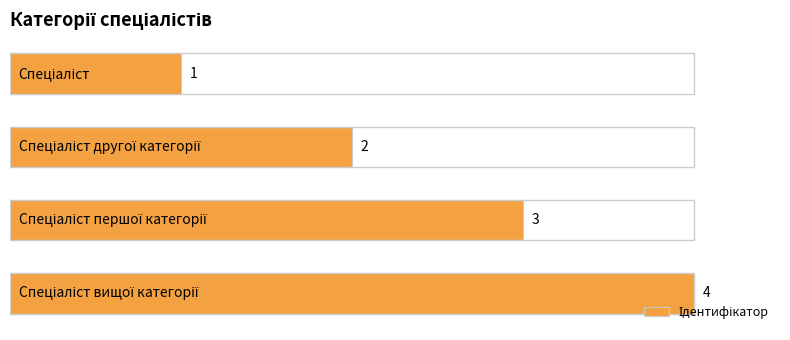

How many values are between 2 and 4?

3